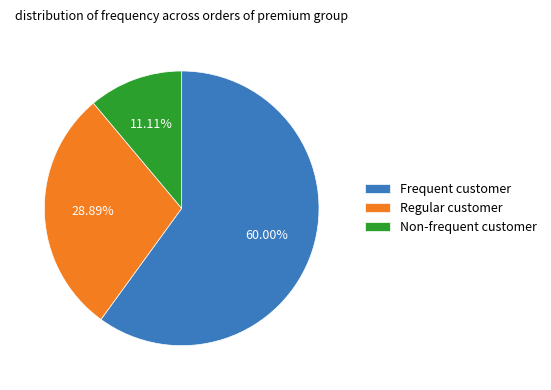

How many segments does this pie chart have?

3